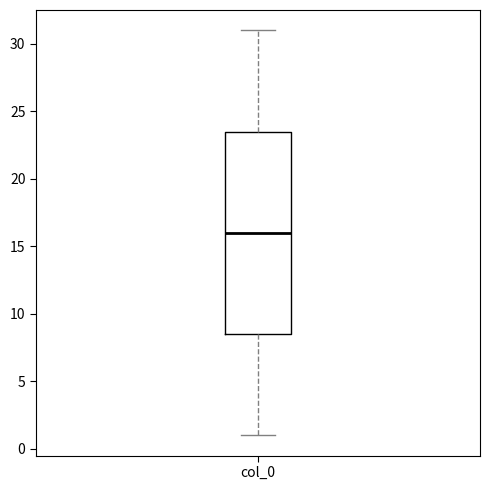

Read this box plot against the y-axis: the position of the median line, the range covered by the box, and the ends of both whiskers. The values are not printed on the chart, so give them approximately, as read against the axis.

median 16.0, box 8.5 to 23.5, whiskers 1.0 to 31.0